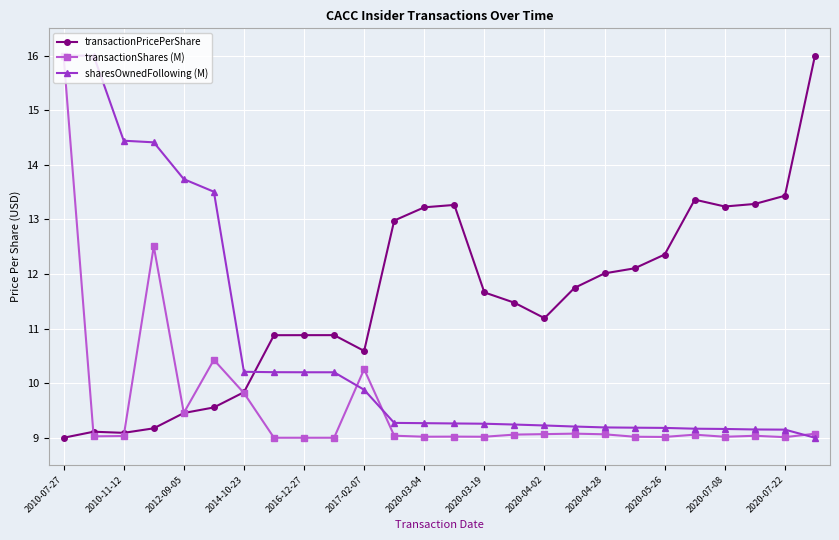

True or false: transactionPricePerShare and sharesOwnedFollowing (M) intersect in this chart.

True